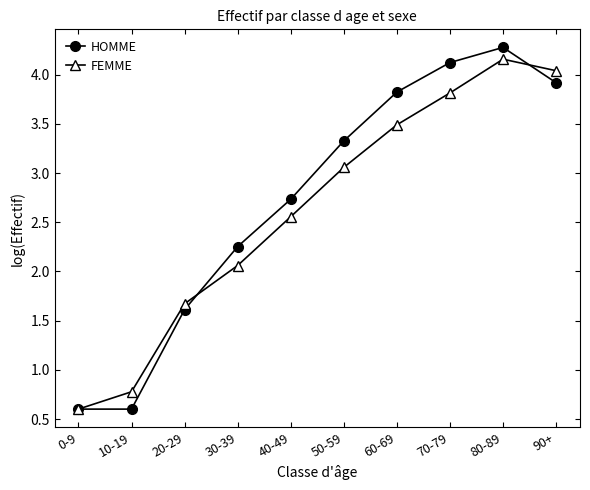

At which category is the sum across all series the highest?

80-89